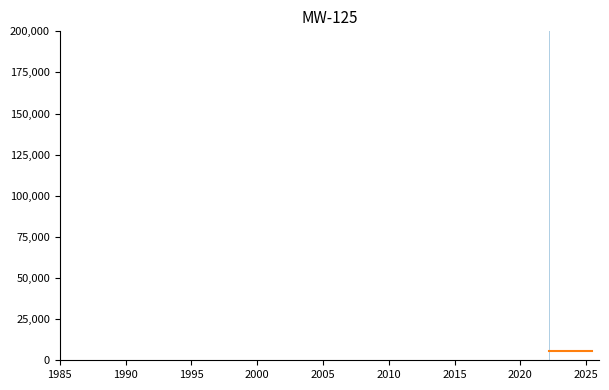

How many lines are shown in the chart?

1